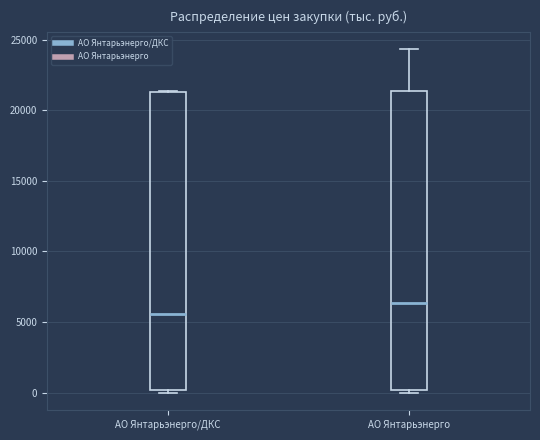

Which box has the highest median line?

АО Янтарьэнерго